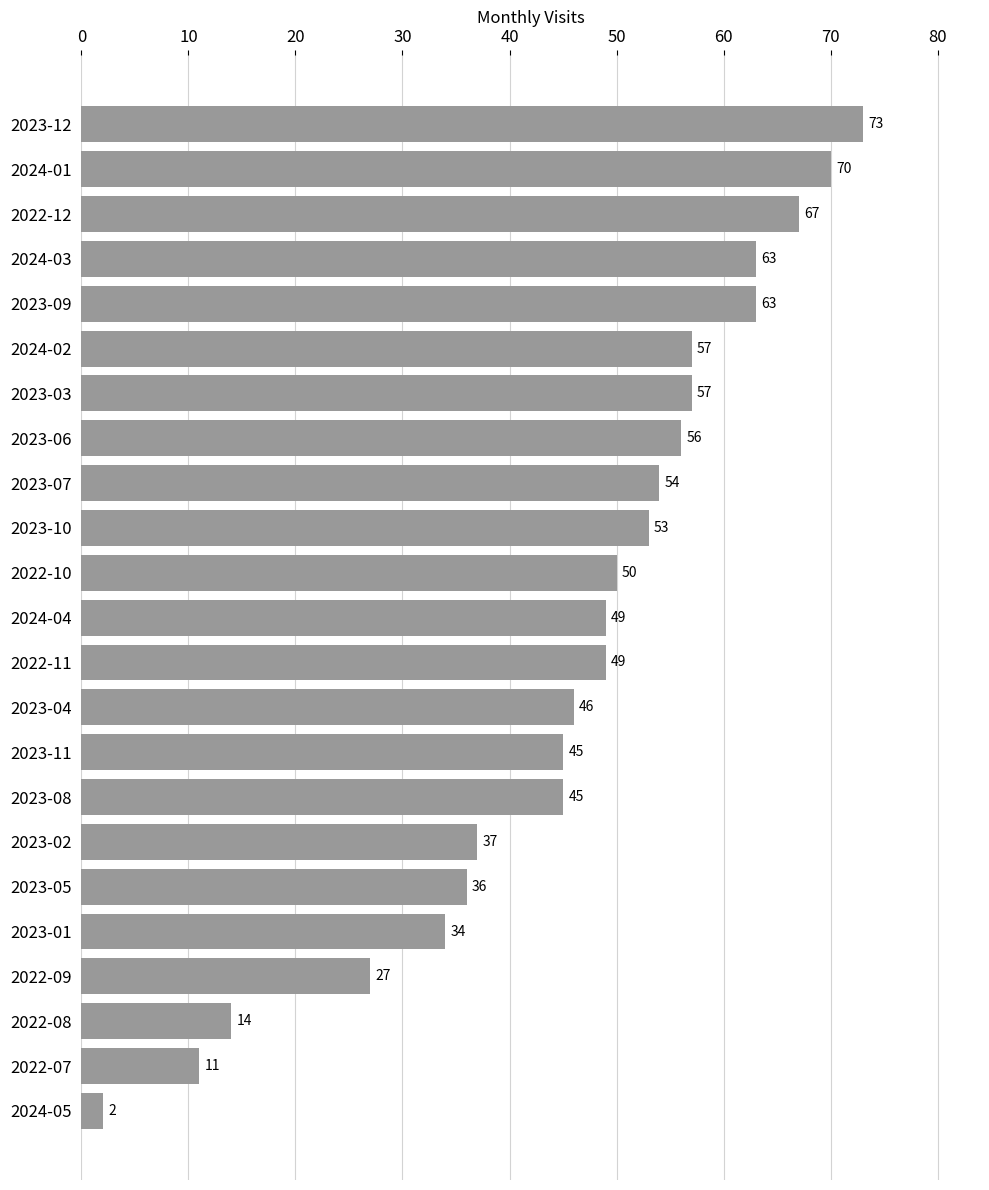

What is the average value?

46